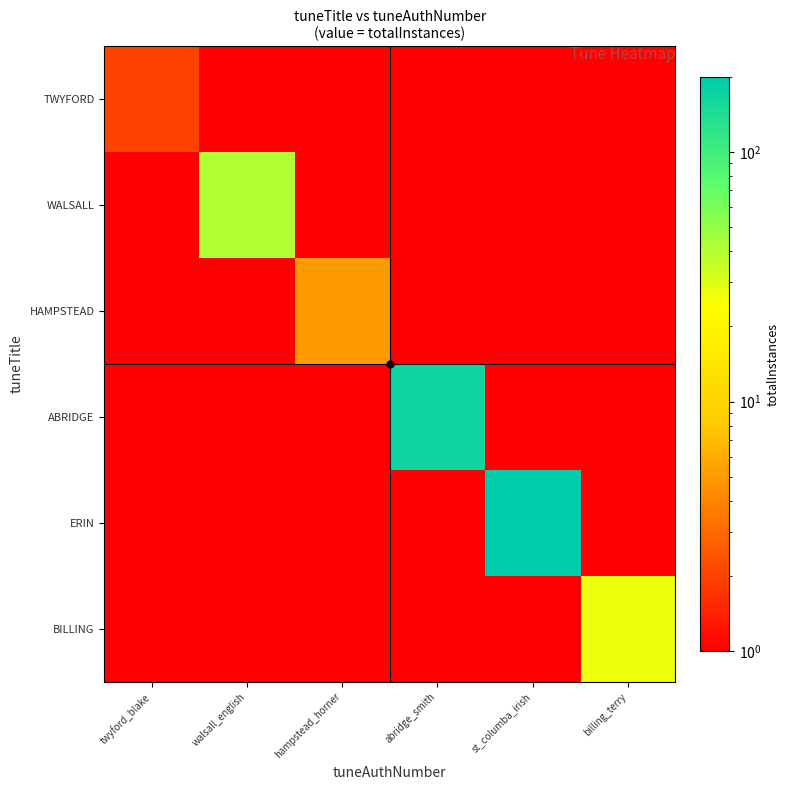

Count the number of data series in this chart.

6